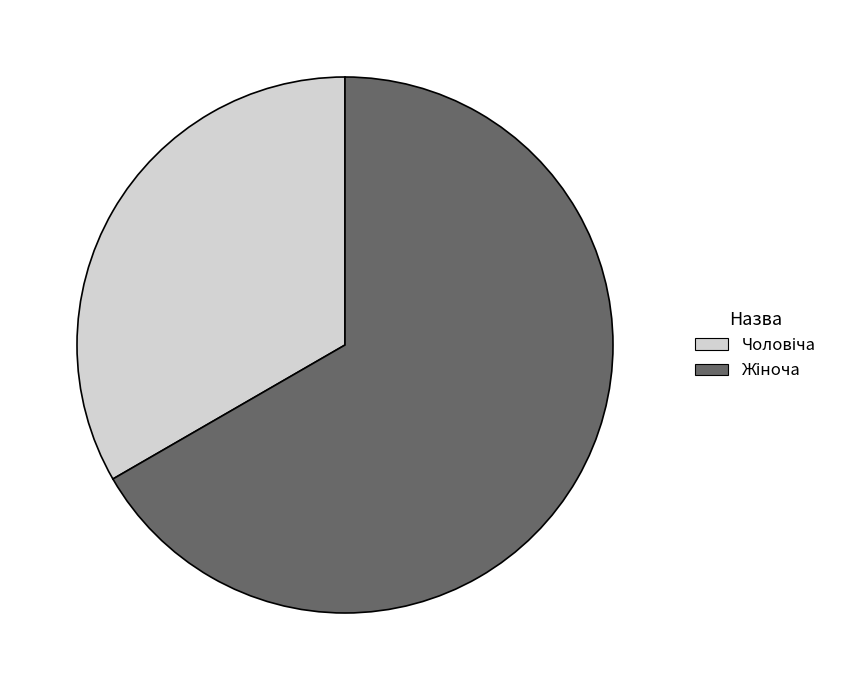

Is there a majority slice in this chart?

Yes